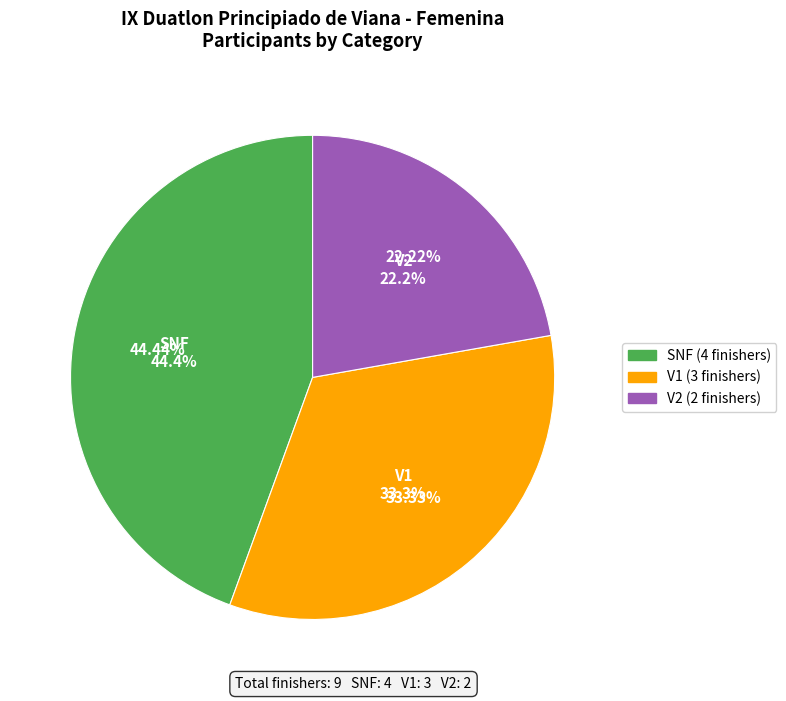

How many slices are in this pie chart?

3